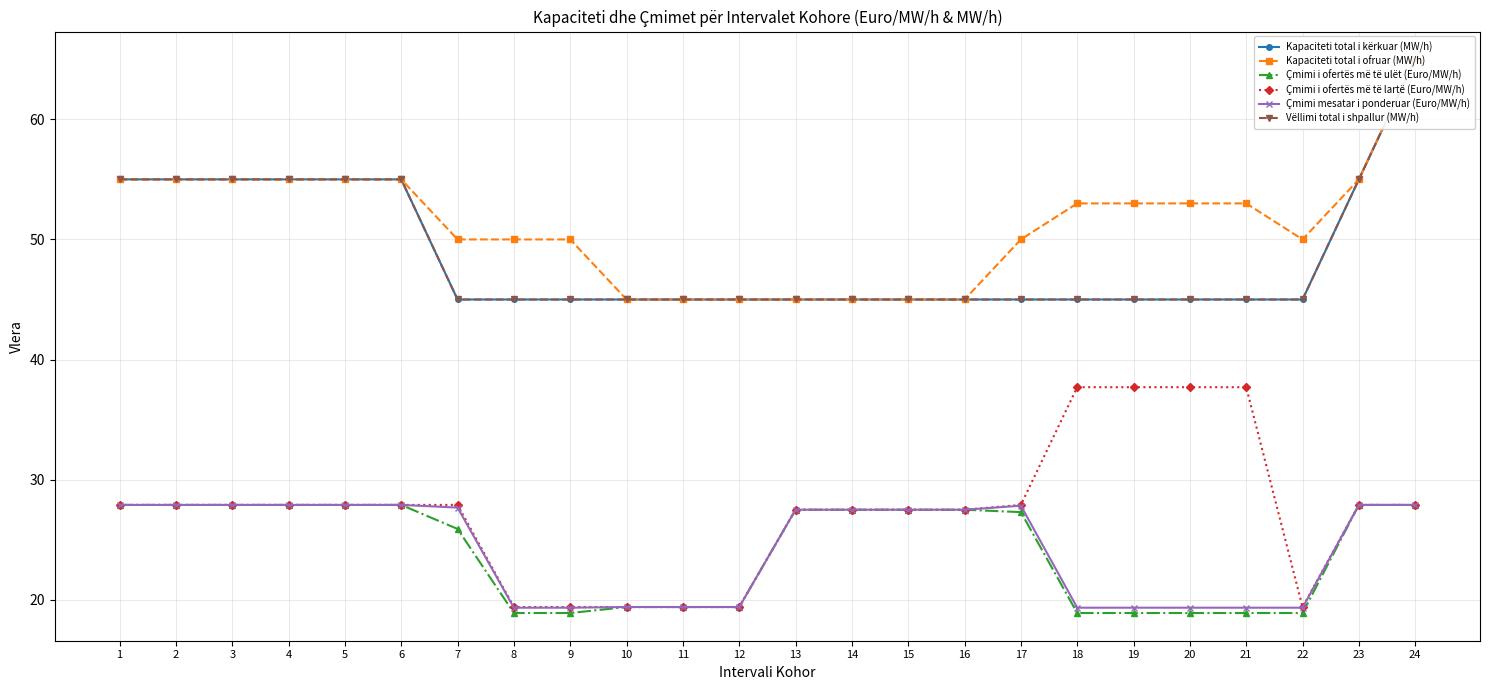

Does the chart display data point markers on the line(s)?

Yes